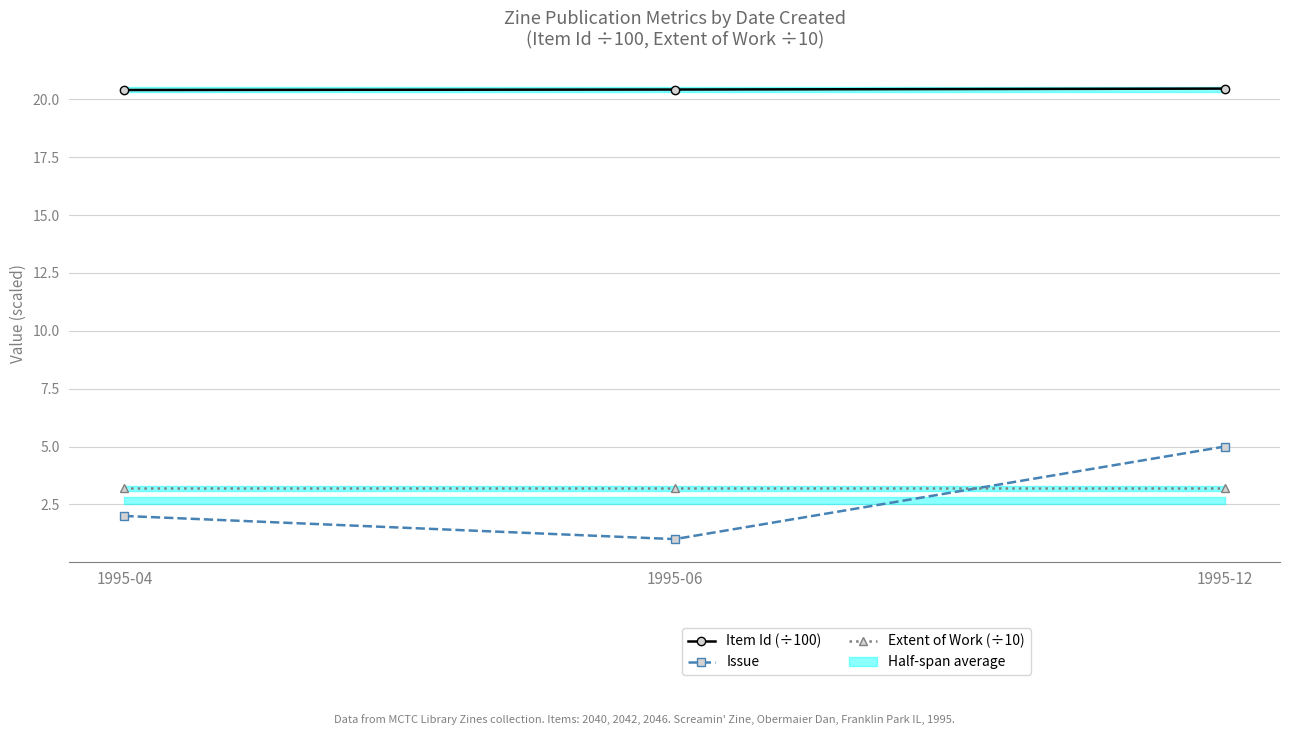

Rank the series at 1995-06 from lowest to highest value.

Issue, Extent of Work (÷10), Item Id (÷100)